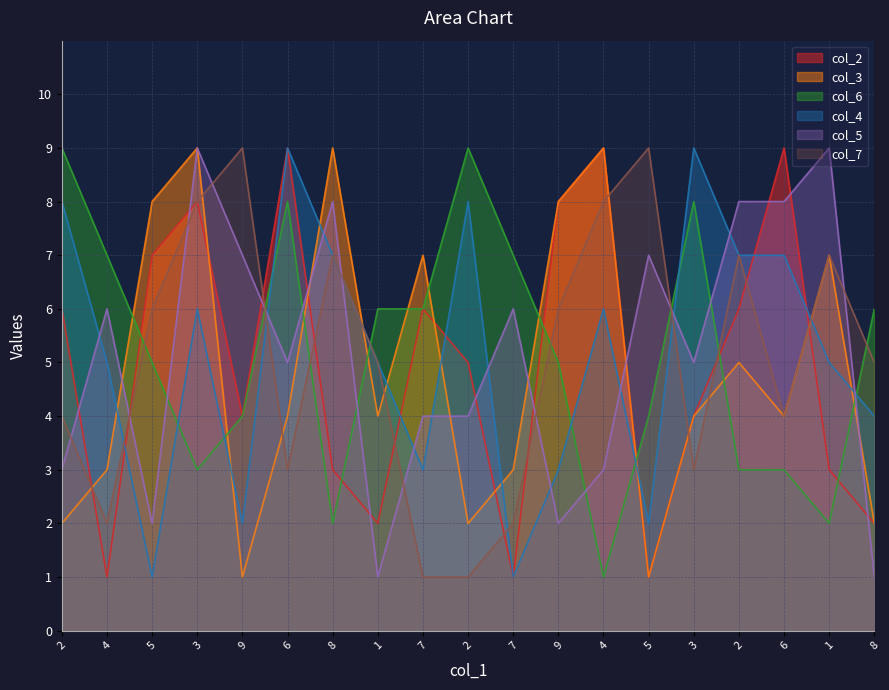

What is the lowest value of the col_3 series?

1